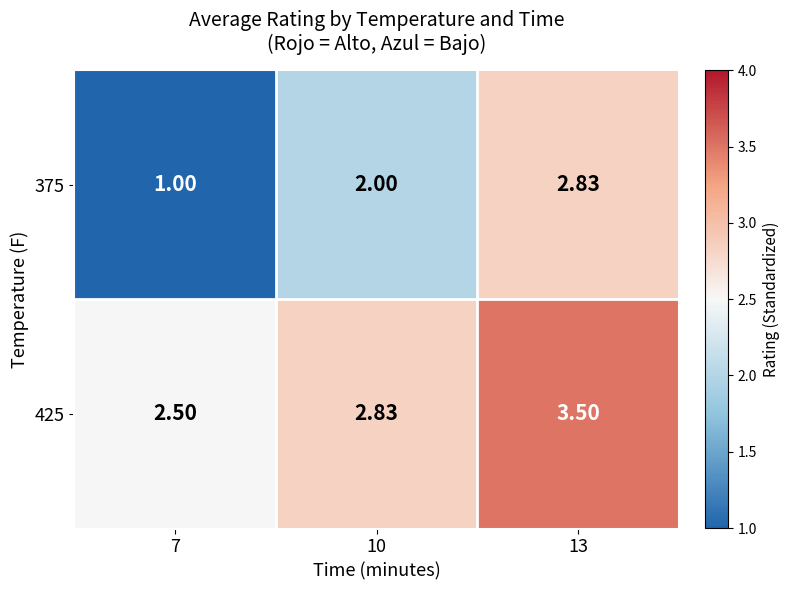

Rank the series at 13 from highest to lowest value.

425, 375